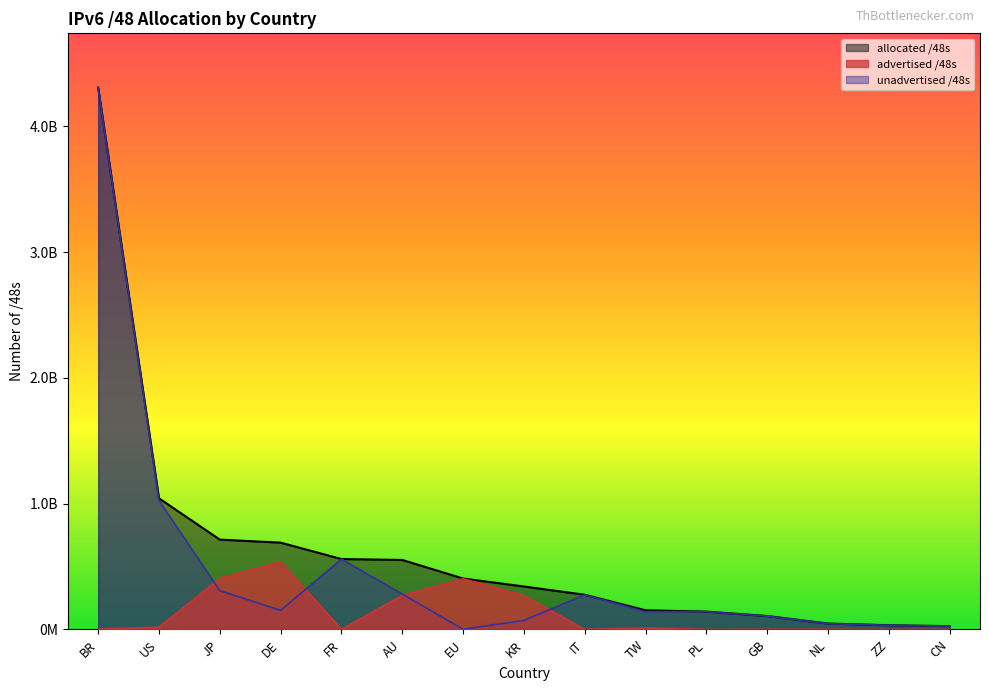

Where does the advertised /48s series first go above 2555906?

US